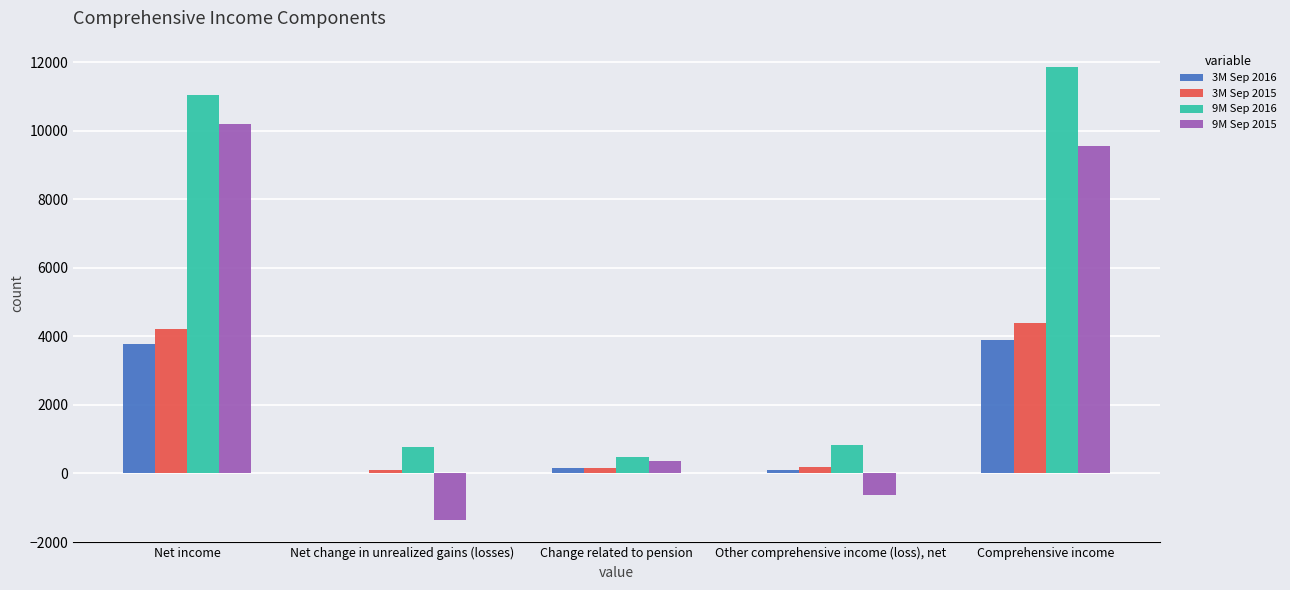

The value of 9M Sep 2016 at Net change in unrealized gains (losses) is 776. True or false?

True